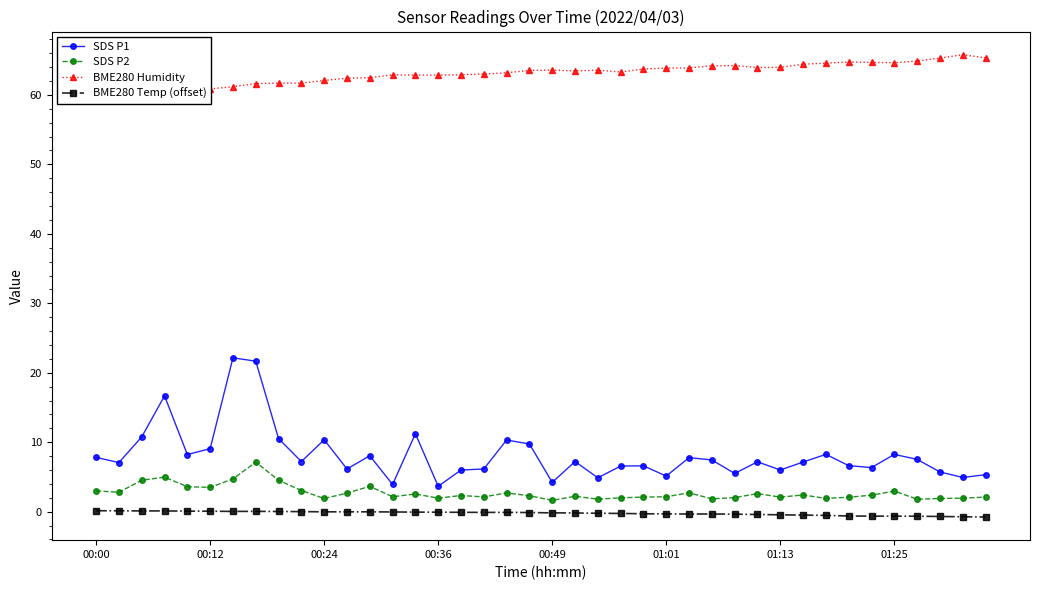

Which series has the largest total across all categories?

BME280 Humidity